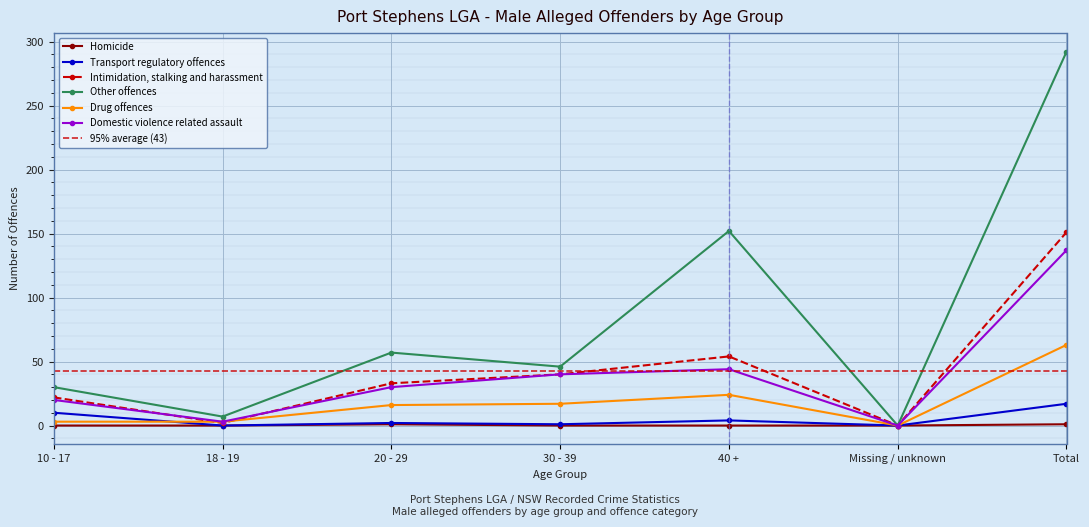

Reading left to right, what are all the values shown in this chart?

Homicide: 10 - 17=0	18 - 19=0	20 - 29=1	30 - 39=0	40 +=0	Missing / unknown=0	Total=1
Transport regulatory offences: 10 - 17=10	18 - 19=0	20 - 29=2	30 - 39=1	40 +=4	Missing / unknown=0	Total=17
Intimidation, stalking and harassment: 10 - 17=22	18 - 19=2	20 - 29=33	30 - 39=40	40 +=54	Missing / unknown=0	Total=151
Other offences: 10 - 17=30	18 - 19=7	20 - 29=57	30 - 39=46	40 +=152	Missing / unknown=0	Total=292
Drug offences: 10 - 17=3	18 - 19=3	20 - 29=16	30 - 39=17	40 +=24	Missing / unknown=0	Total=63
Domestic violence related assault: 10 - 17=20	18 - 19=3	20 - 29=30	30 - 39=40	40 +=44	Missing / unknown=0	Total=137